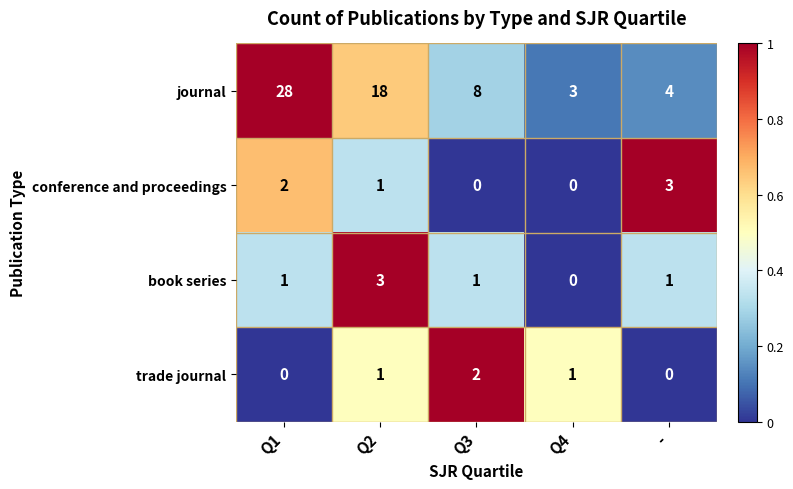

At how many categories does at least one series exceed 0?

5